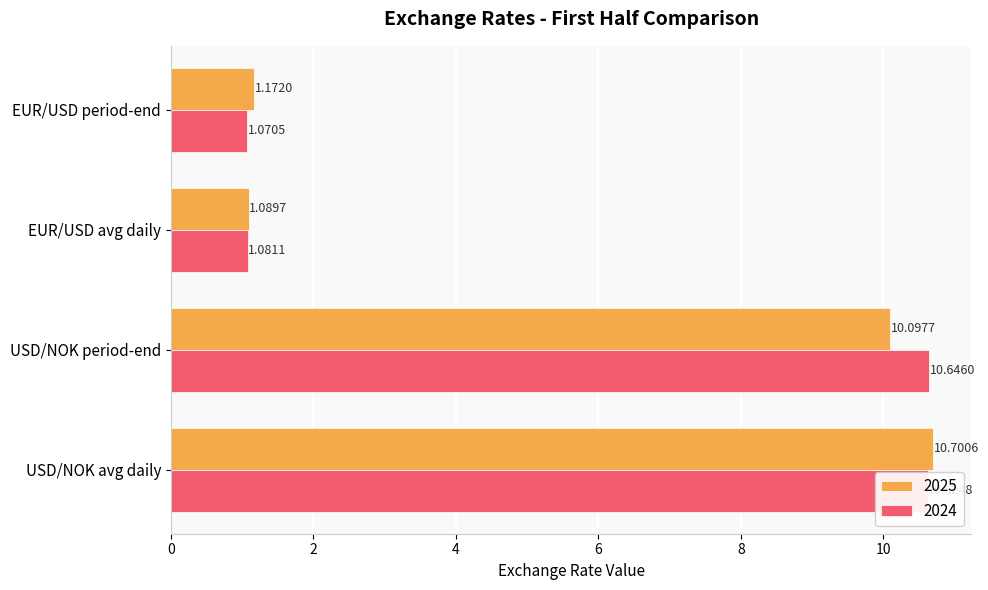

What is the difference between the second highest and minimum values in the 2025 series?

9.0